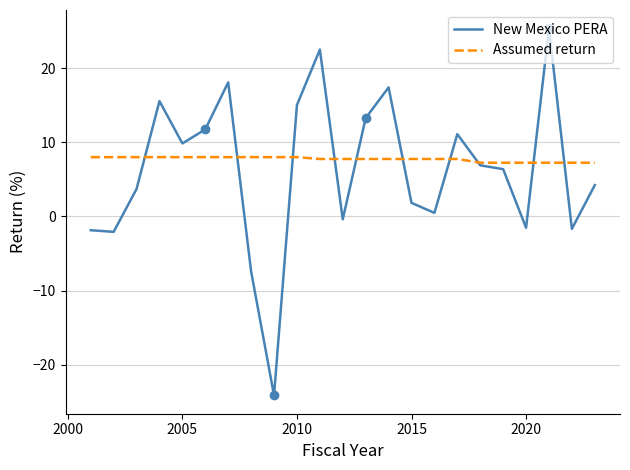

What is the maximum value for Assumed return?

8.0